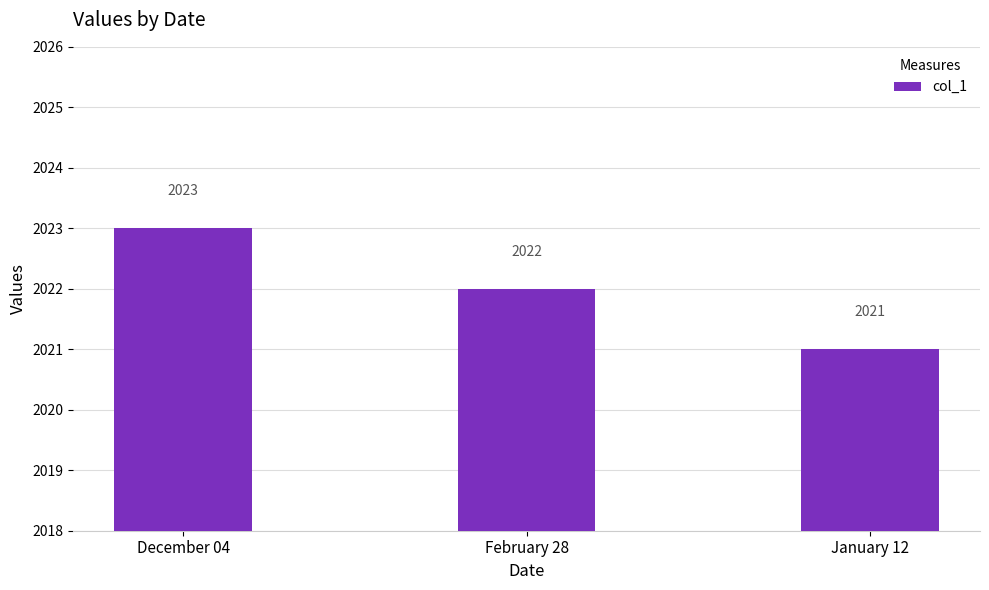

Are the bars horizontal?

No